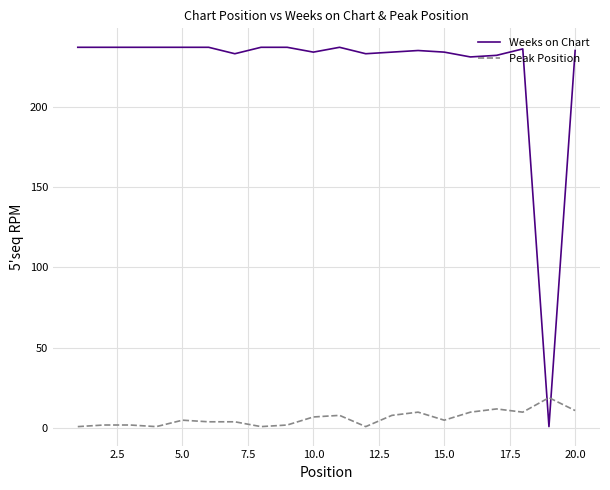

What are all the series names shown in the legend?

Weeks on Chart, Peak Position